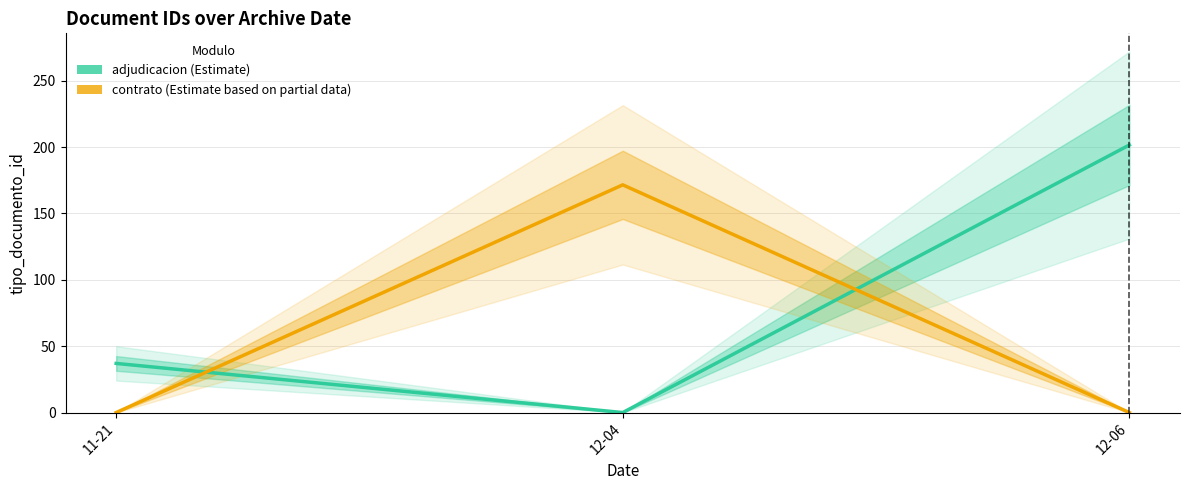

True or false: contrato has a value of 0.0 at 12-06.

True